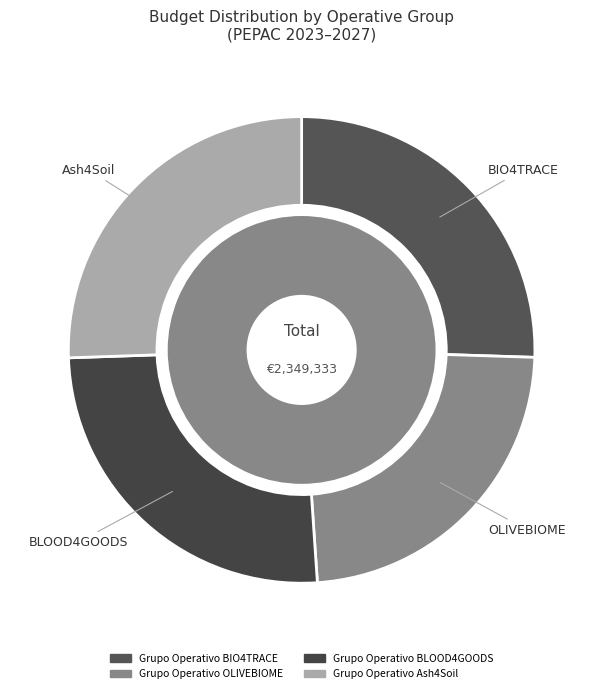

To the nearest percent, what portion does OLIVEBIOME represent?

23%